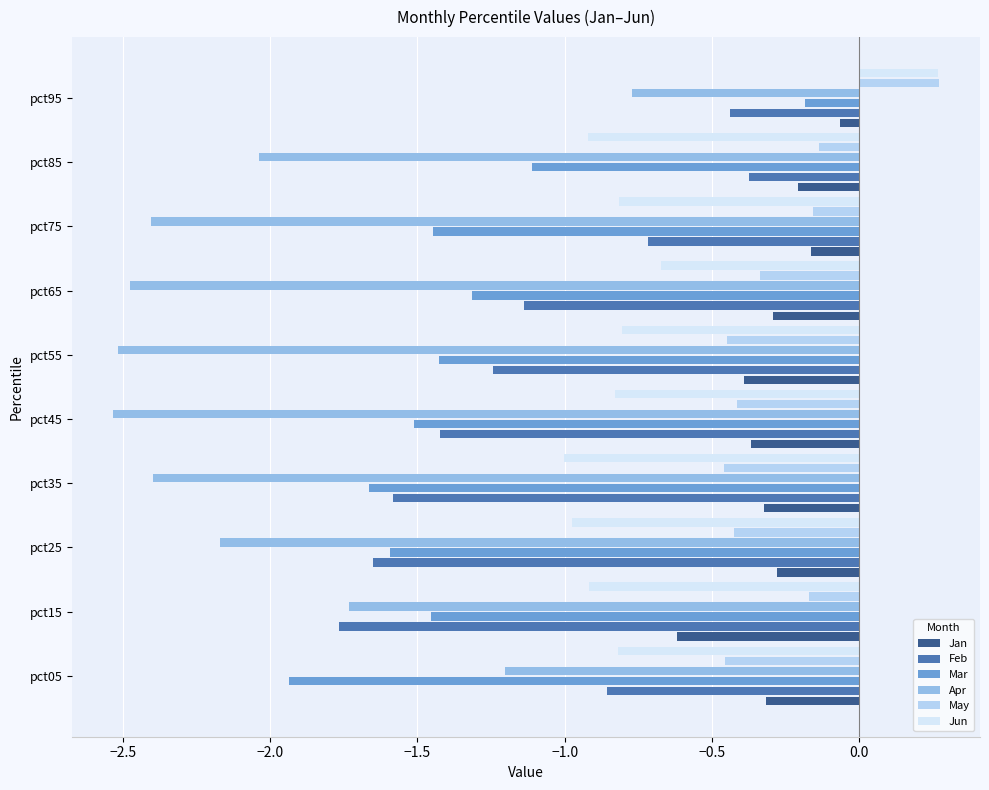

What is the difference between the highest and lowest values at pct35?

2.1